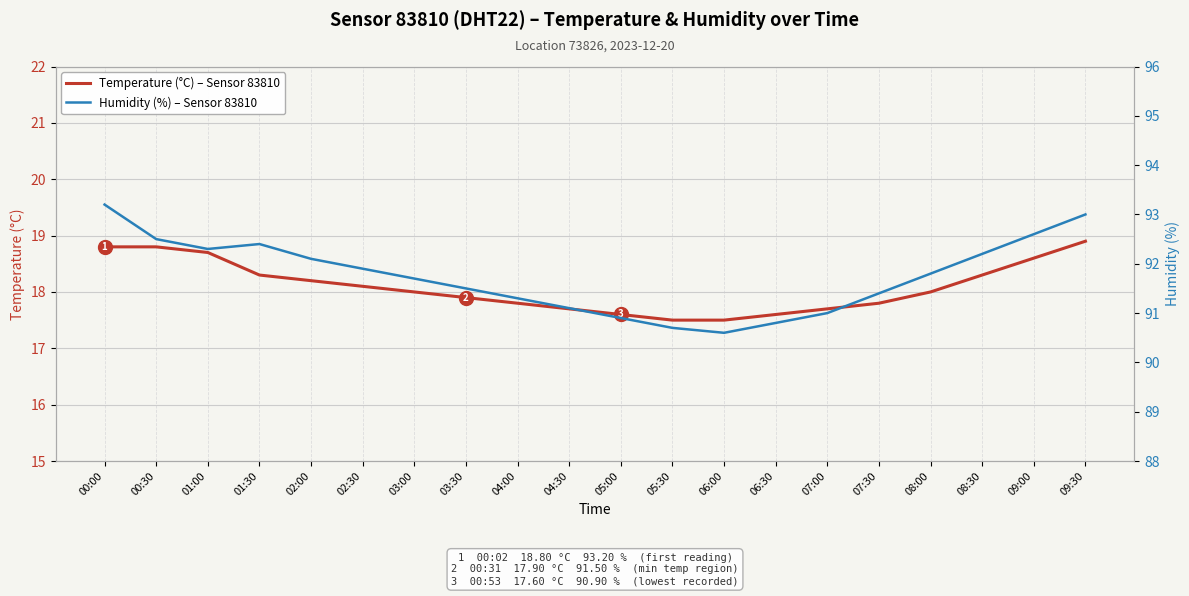

What is the average value of the Humidity (%) – Sensor 83810 series?

91.8